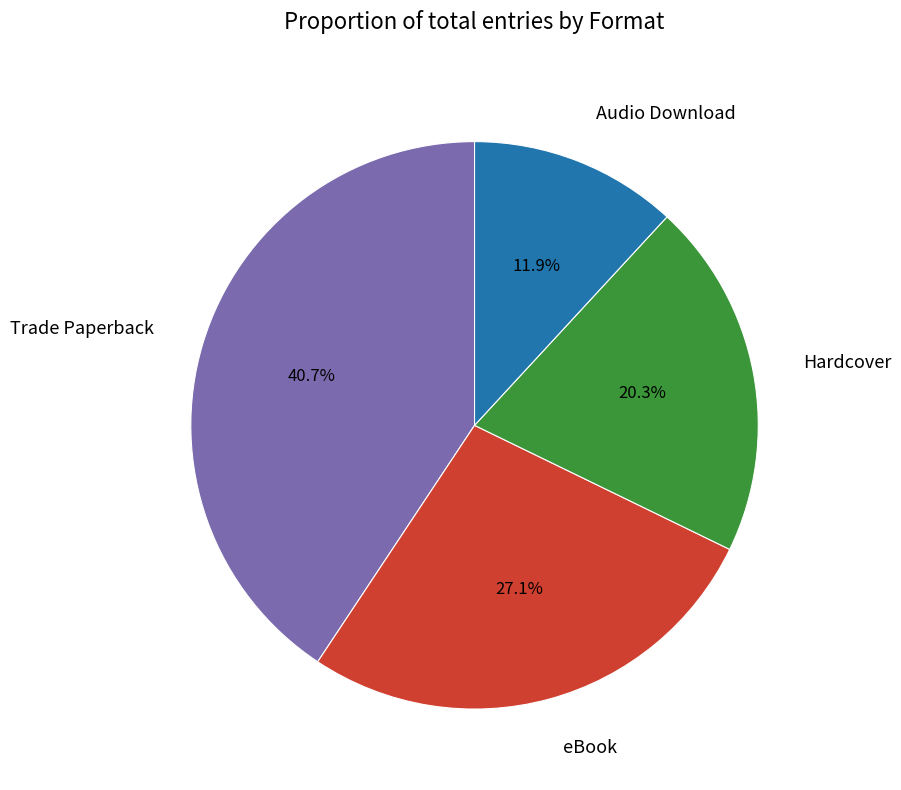

Approximately how many times larger is the value at Trade Paperback compared to eBook?

1.5